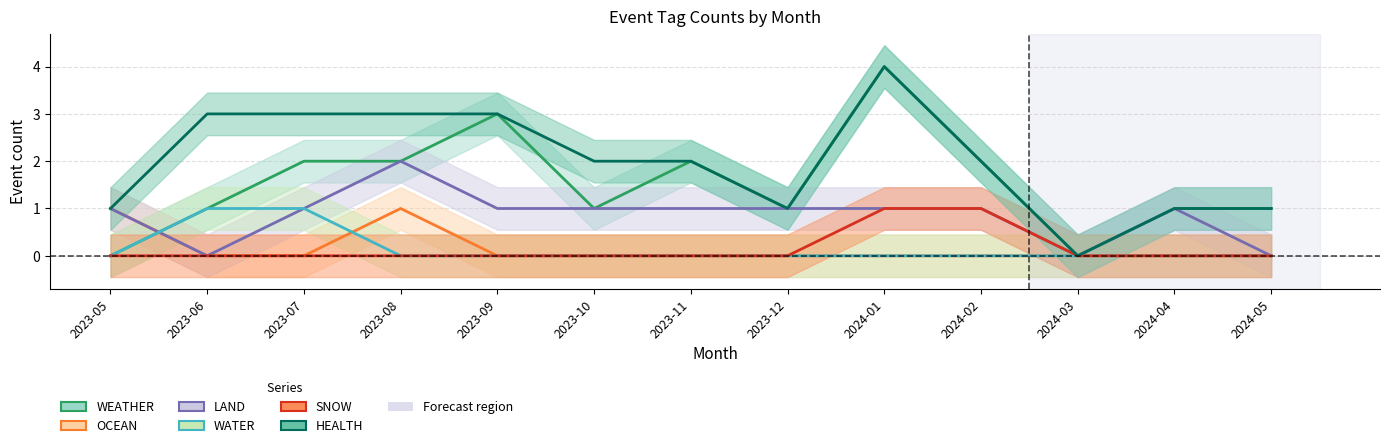

How many values in SNOW are above zero?

2